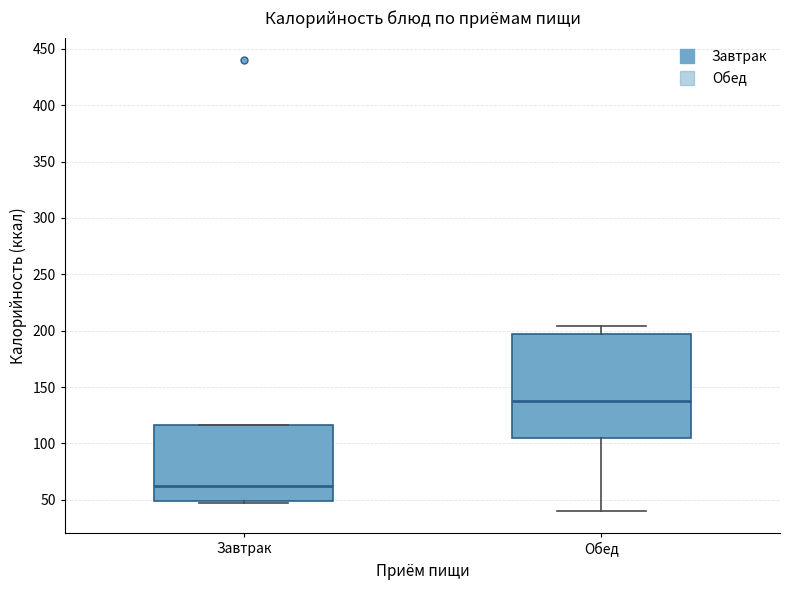

Which box is the tallest, from its lower edge to its upper edge?

Обед